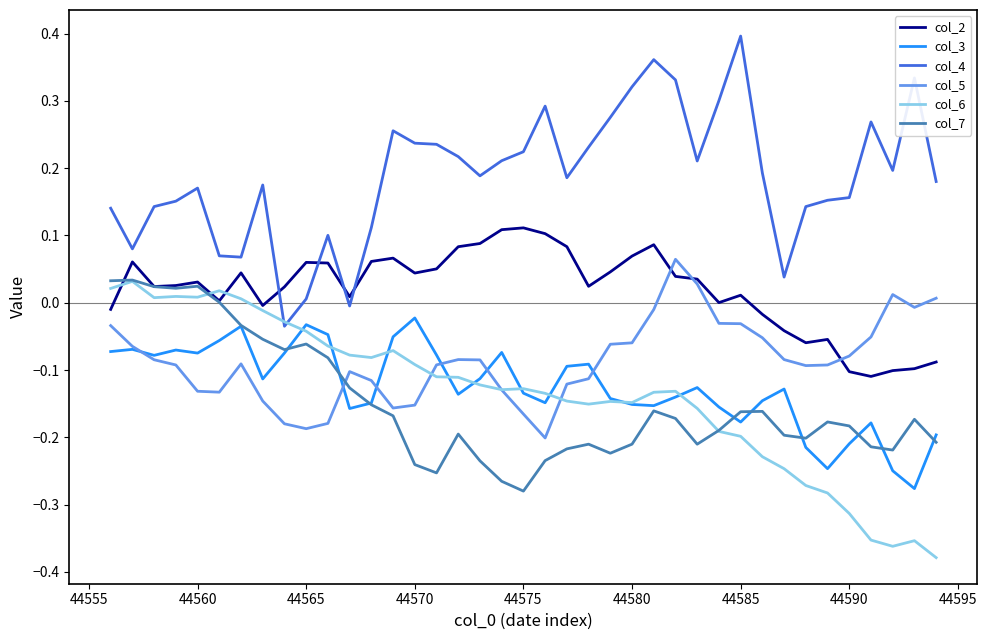

Which series has the largest range (max minus min)?

col_4